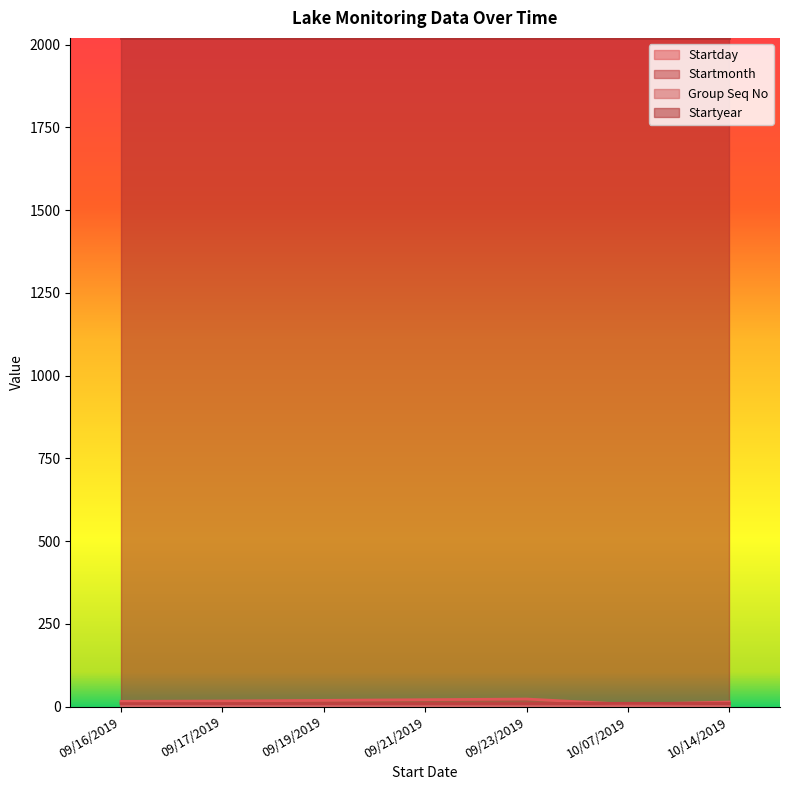

Count the Startday values in the range 14 to 21.

5